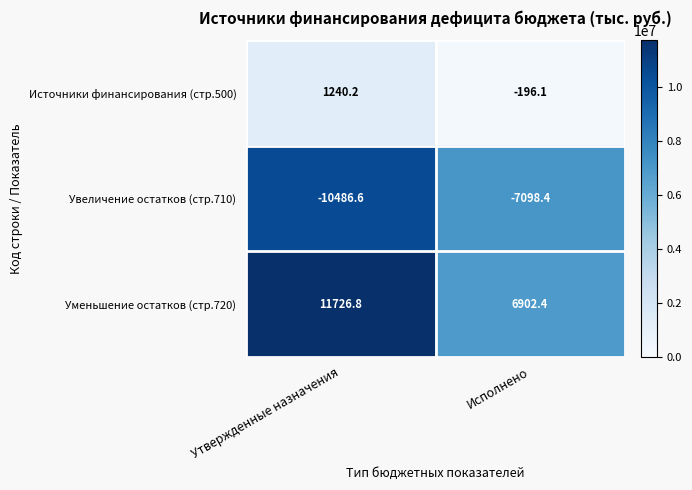

Which series has the largest total across all categories?

Уменьшение остатков (стр.720)